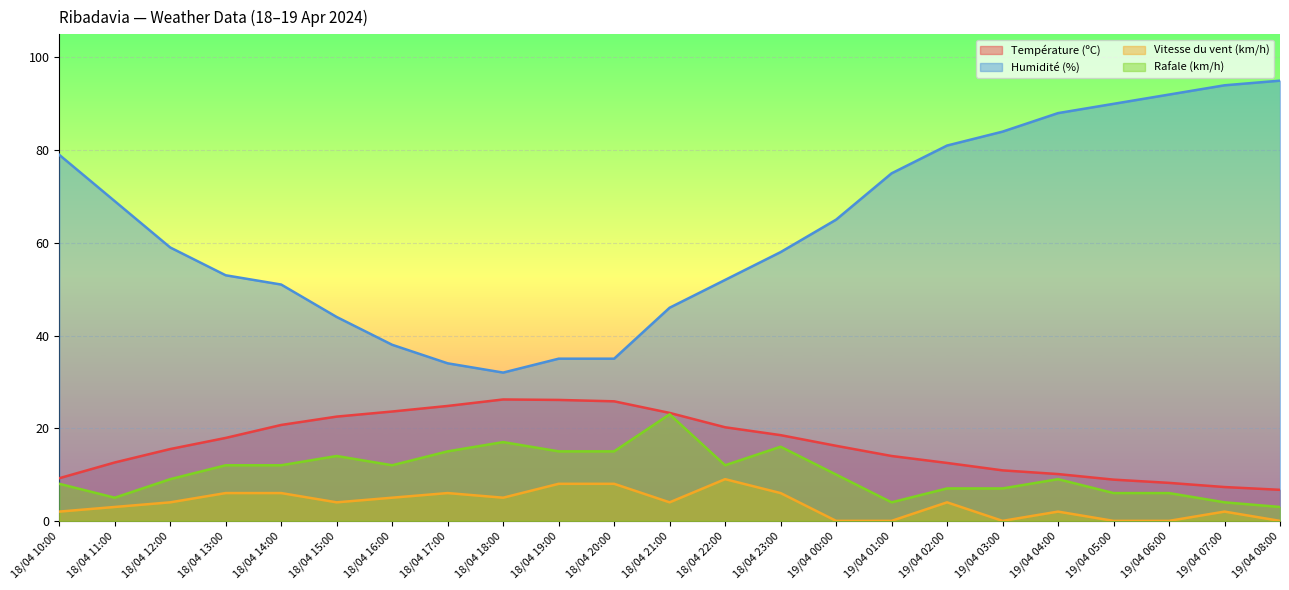

Reading left to right, what are all the values shown in this chart?

Température (ºC): 18/04 10:00=9.2	18/04 11:00=12.6	18/04 12:00=15.5	18/04 13:00=17.9	18/04 14:00=20.7	18/04 15:00=22.5	18/04 16:00=23.6	18/04 17:00=24.8	18/04 18:00=26.2	18/04 19:00=26.1	18/04 20:00=25.8	18/04 21:00=23.3	18/04 22:00=20.2	18/04 23:00=18.5	19/04 00:00=16.2	19/04 01:00=14.0	19/04 02:00=12.5	19/04 03:00=10.9	19/04 04:00=10.1	19/04 05:00=8.9	19/04 06:00=8.2	19/04 07:00=7.3	19/04 08:00=6.7
Humidité (%): 18/04 10:00=79.0	18/04 11:00=69.0	18/04 12:00=59.0	18/04 13:00=53.0	18/04 14:00=51.0	18/04 15:00=44.0	18/04 16:00=38.0	18/04 17:00=34.0	18/04 18:00=32.0	18/04 19:00=35.0	18/04 20:00=35.0	18/04 21:00=46.0	18/04 22:00=52.0	18/04 23:00=58.0	19/04 00:00=65.0	19/04 01:00=75.0	19/04 02:00=81.0	19/04 03:00=84.0	19/04 04:00=88.0	19/04 05:00=90.0	19/04 06:00=92.0	19/04 07:00=94.0	19/04 08:00=95.0
Vitesse du vent (km/h): 18/04 10:00=2.0	18/04 11:00=3.0	18/04 12:00=4.0	18/04 13:00=6.0	18/04 14:00=6.0	18/04 15:00=4.0	18/04 16:00=5.0	18/04 17:00=6.0	18/04 18:00=5.0	18/04 19:00=8.0	18/04 20:00=8.0	18/04 21:00=4.0	18/04 22:00=9.0	18/04 23:00=6.0	19/04 00:00=0.0	19/04 01:00=0.0	19/04 02:00=4.0	19/04 03:00=0.0	19/04 04:00=2.0	19/04 05:00=0.0	19/04 06:00=0.0	19/04 07:00=2.0	19/04 08:00=0.0
Rafale (km/h): 18/04 10:00=8.0	18/04 11:00=5.0	18/04 12:00=9.0	18/04 13:00=12.0	18/04 14:00=12.0	18/04 15:00=14.0	18/04 16:00=12.0	18/04 17:00=15.0	18/04 18:00=17.0	18/04 19:00=15.0	18/04 20:00=15.0	18/04 21:00=23.0	18/04 22:00=12.0	18/04 23:00=16.0	19/04 00:00=10.0	19/04 01:00=4.0	19/04 02:00=7.0	19/04 03:00=7.0	19/04 04:00=9.0	19/04 05:00=6.0	19/04 06:00=6.0	19/04 07:00=4.0	19/04 08:00=3.0